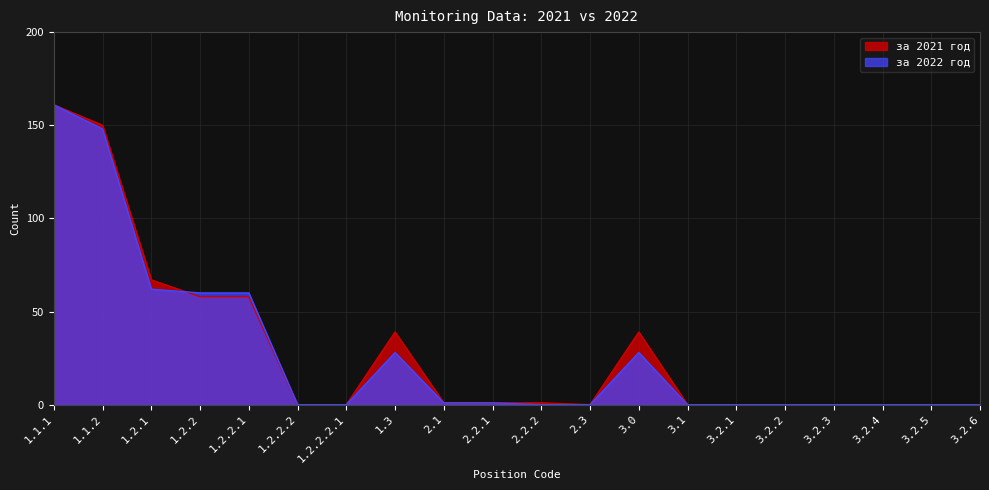

At which label is за 2022 год closest to 80?

1.2.1